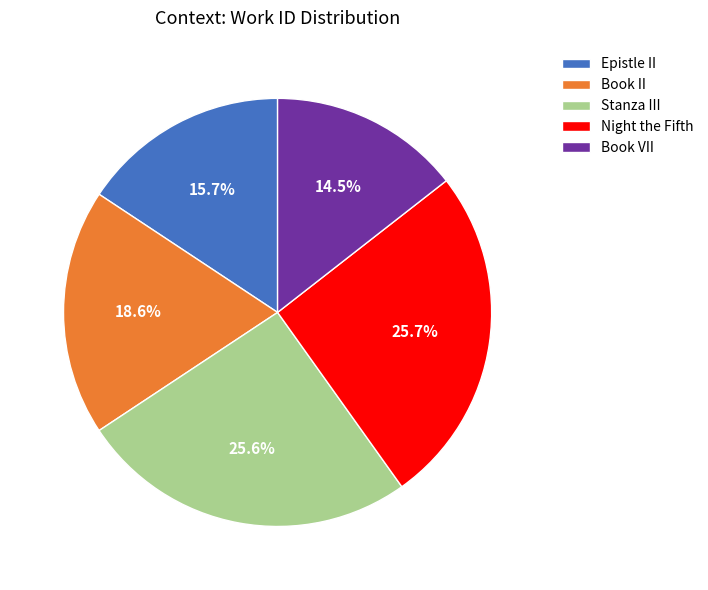

What percentage is NOT represented by Book VII?

85.5%